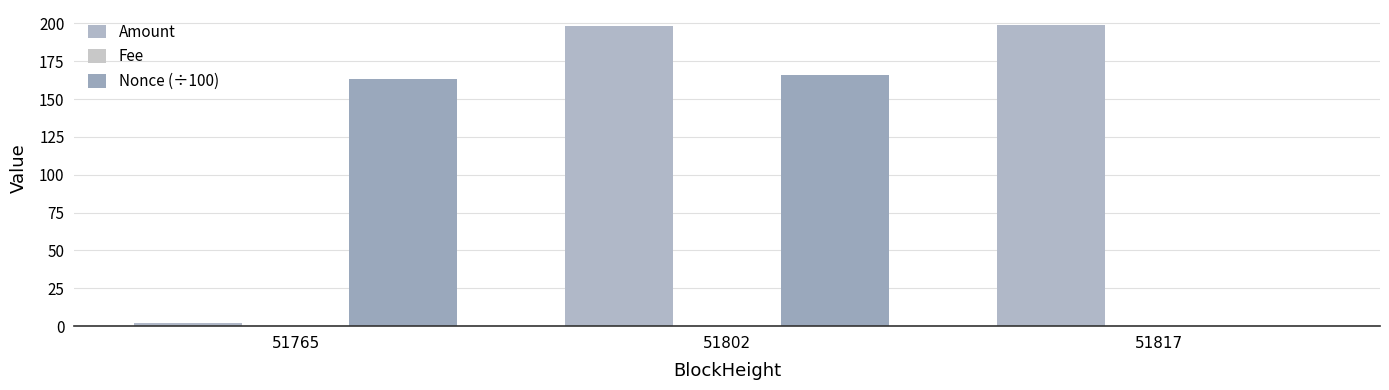

At which label does Fee reach its minimum?

51765